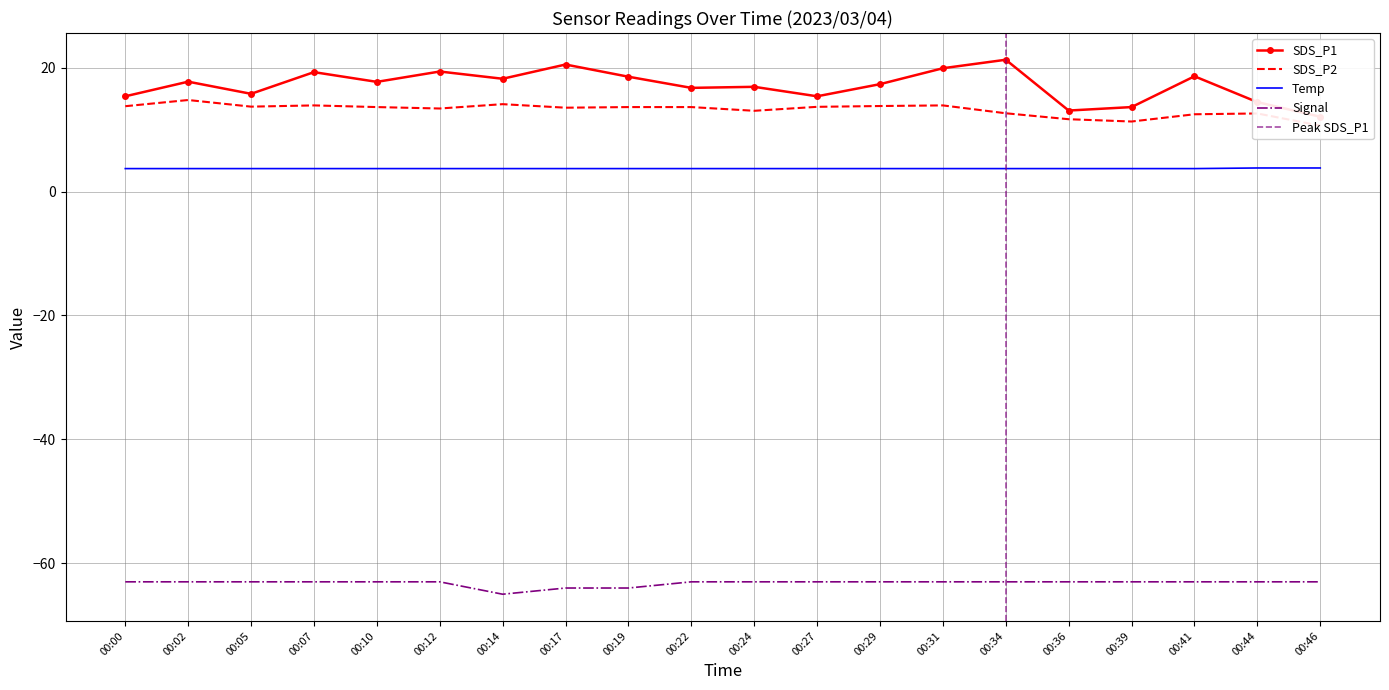

How many lines are shown in the chart?

4